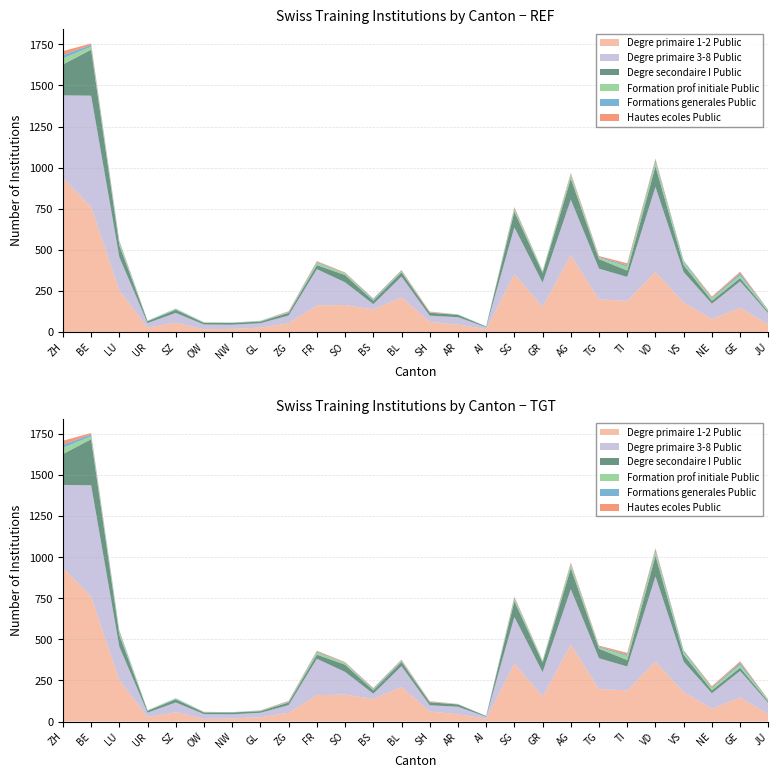

What is the label of the 17th point from the left?

SG